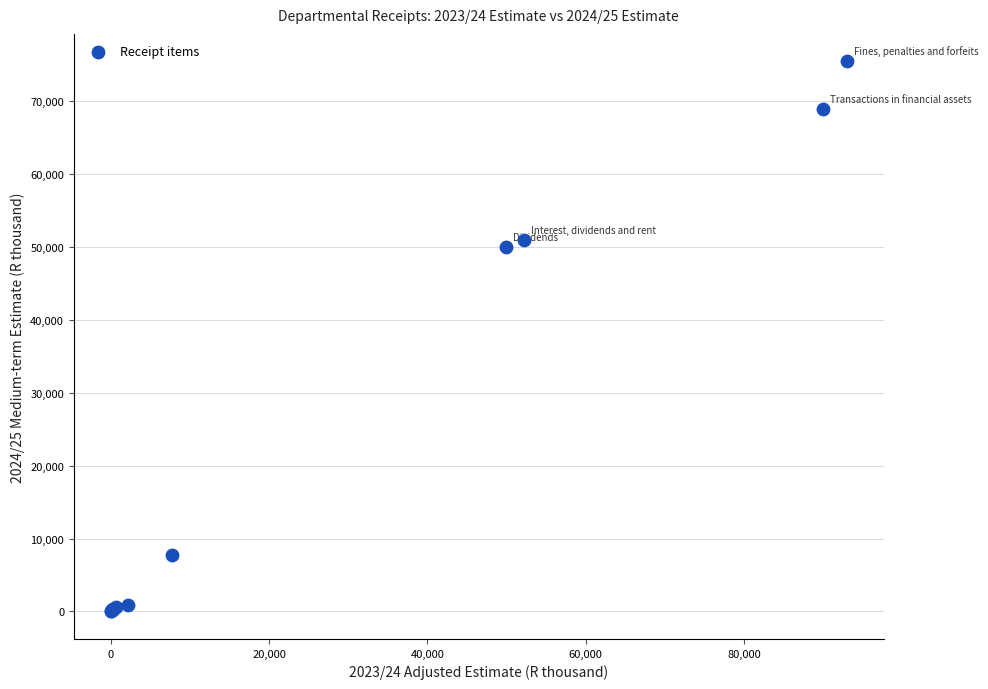

What Y value in the scatter plot is closest to 37746?

50000